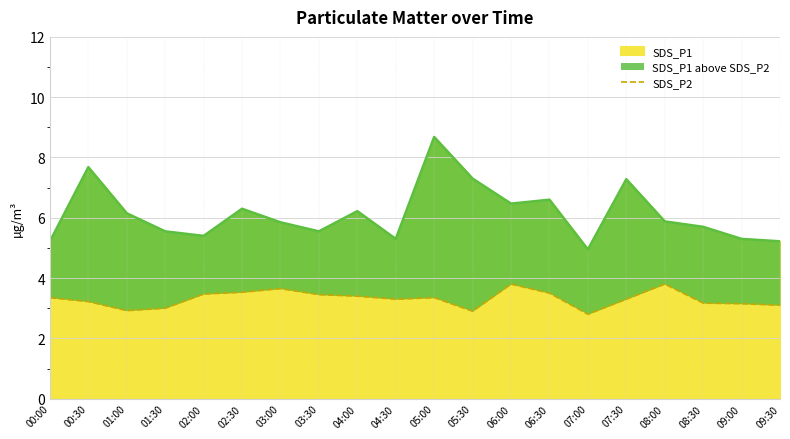

Reading left to right, what are all the values shown in this chart?

3.4	3.2	2.9	3.0	3.5	3.5	3.6	3.5	3.4	3.3	3.4	2.9	3.8	3.5	2.8	3.3	3.8	3.2	3.1	3.1